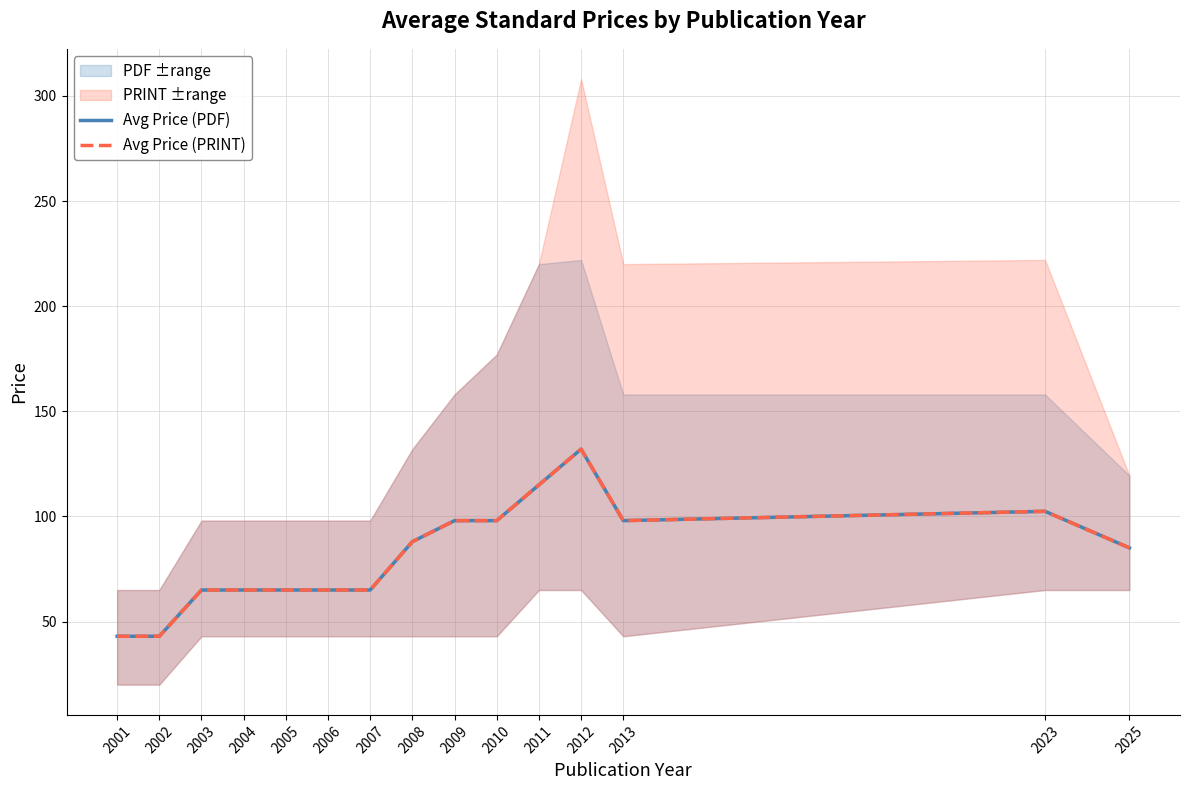

Is this an area chart (filled region under the line)?

No